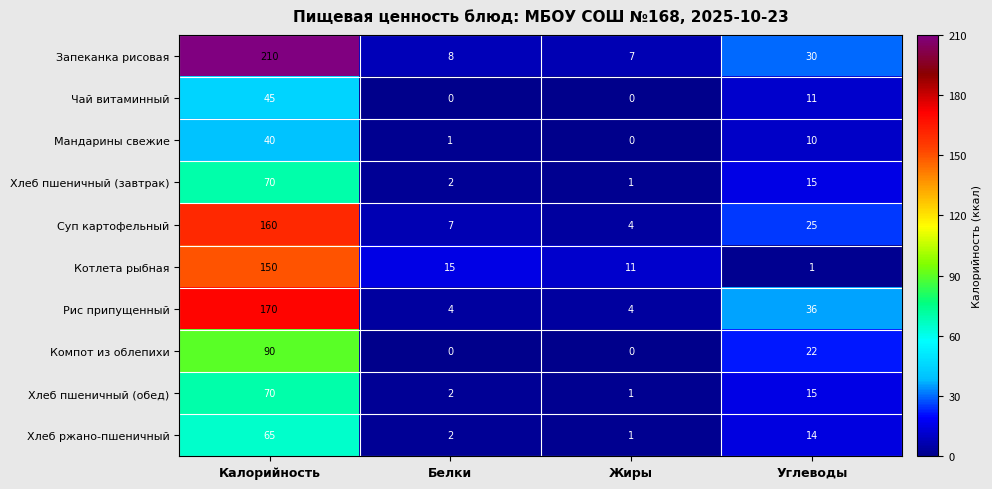

Which series has the widest spread of values?

Запеканка рисовая